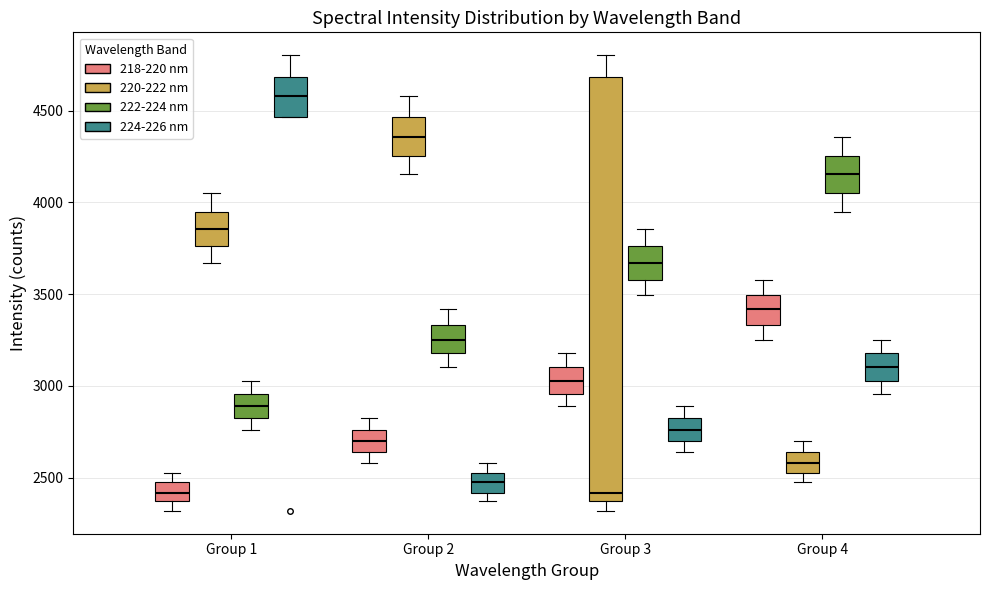

Which box is the tallest, from its lower edge to its upper edge?

Group 3 (220-222 nm)